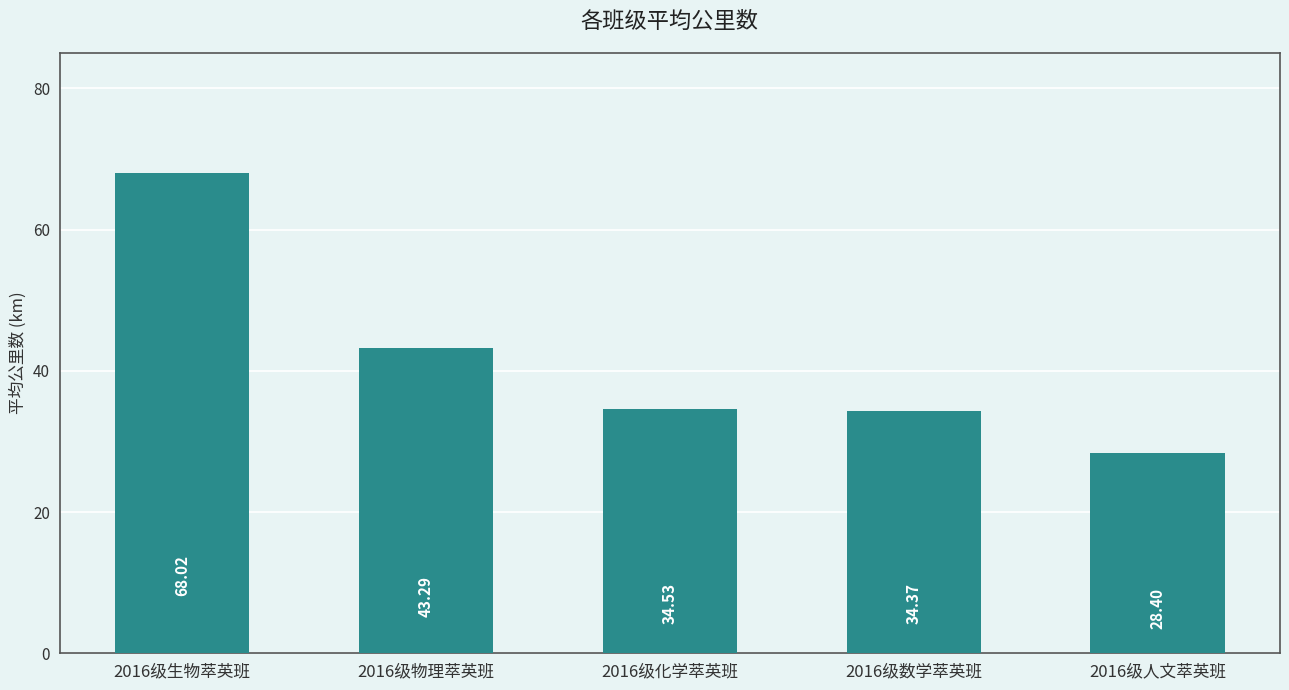

What is the label of the 3rd bar from the left?

2016级化学萃英班